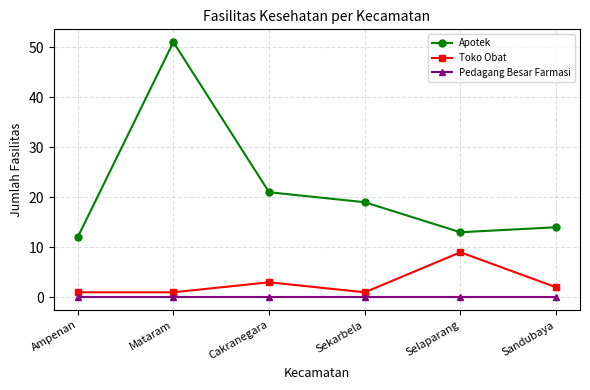

What is the total value across all series at Cakranegara?

24